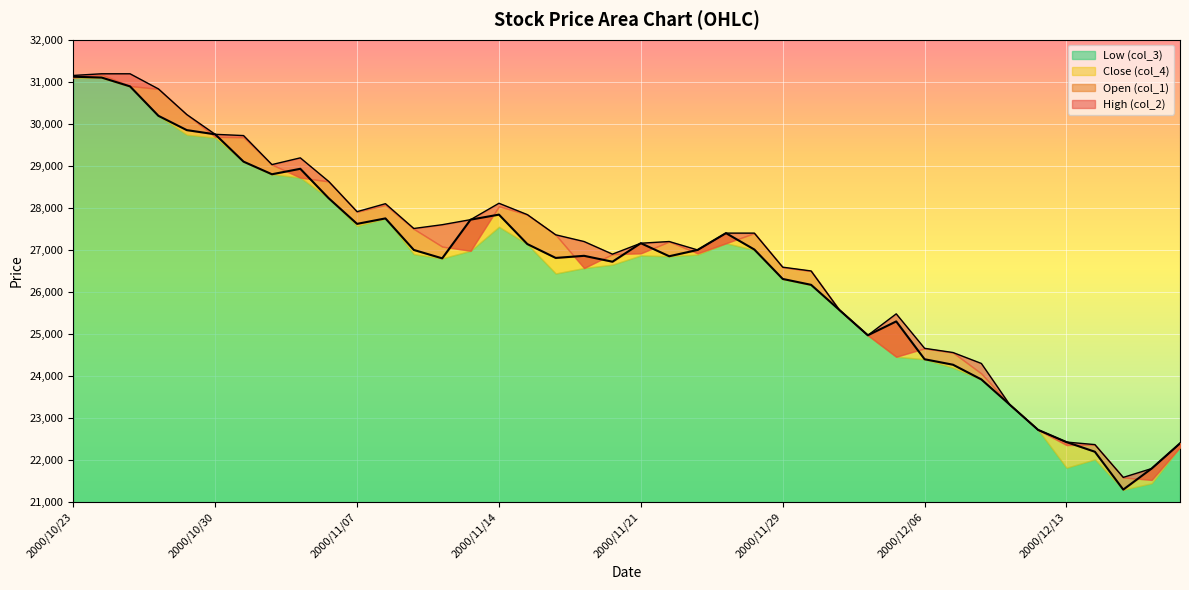

What is the value of the col_2 point at the 28th from the left?

25570